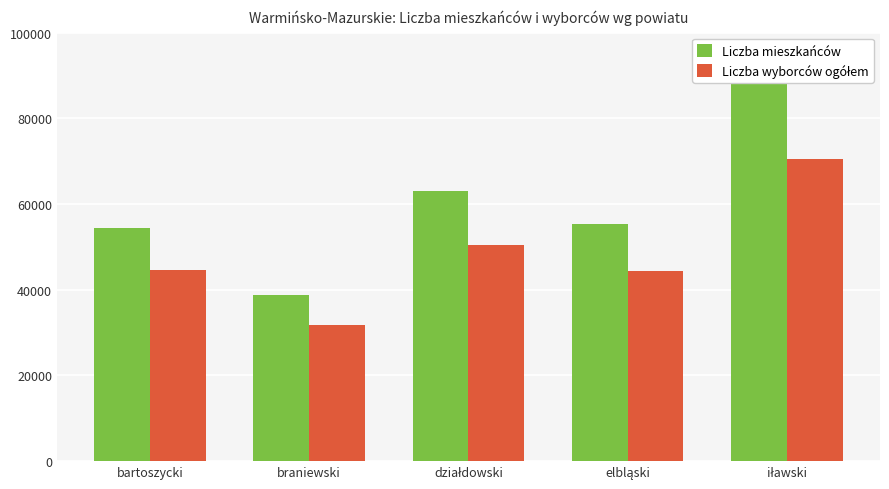

Reading right to left, extract all data points from this chart.

Liczba mieszkańców: 88907	55368	63011	38815	54488
Liczba wyborców ogółem: 70607	44409	50552	31812	44645